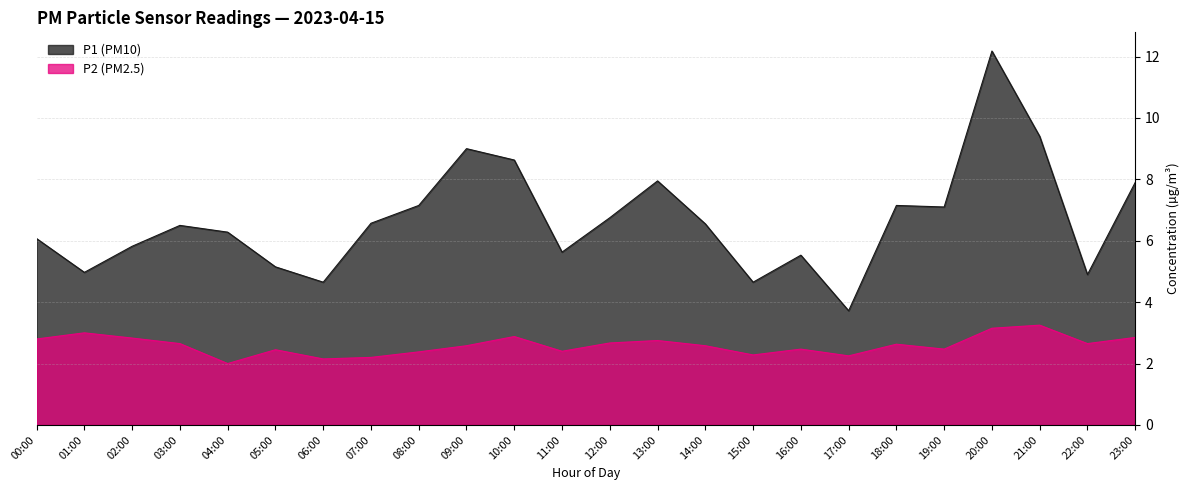

How many lines are shown in the chart?

2